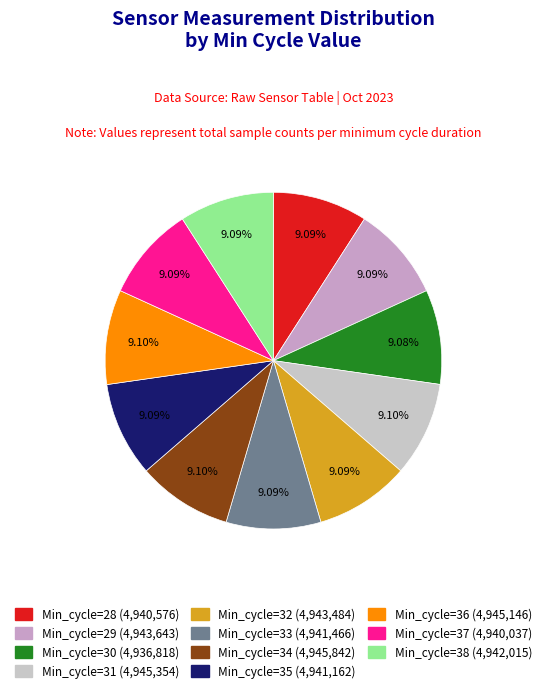

Rank the categories by value from highest to lowest.

34, 31, 36, 29, 32, 38, 33, 35, 28, 37, 30